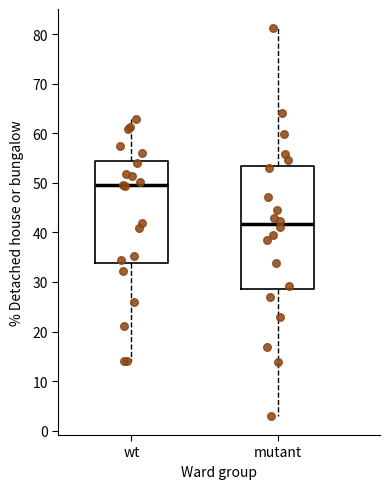

Reading left to right, transcribe this box plot: for each box, give where its median line is, the range the box spans, and where its two whiskers end, as read against the y-axis. The values are not printed on the chart, so give them approximately, as read against the axis.

wt: median 49, box 34 to 54, whiskers 14 to 63
mutant: median 42, box 29 to 53, whiskers 3 to 81